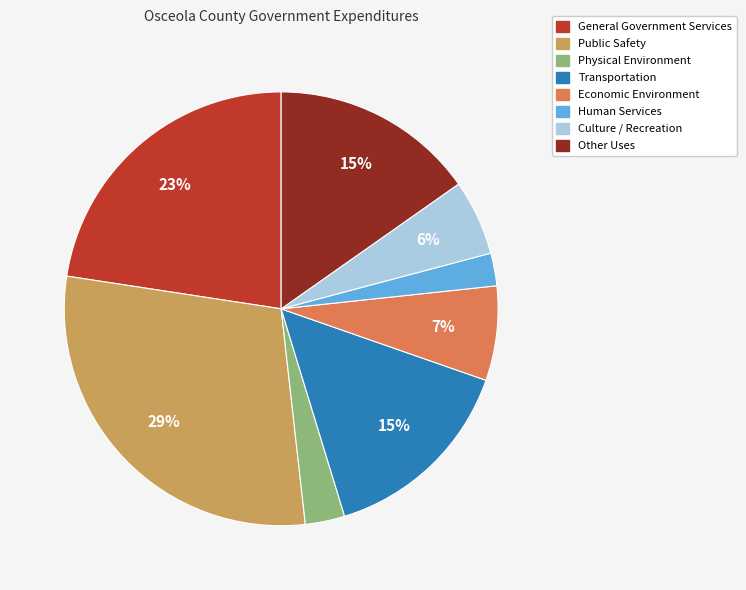

Which has a higher value, Transportation or Economic Environment?

Transportation